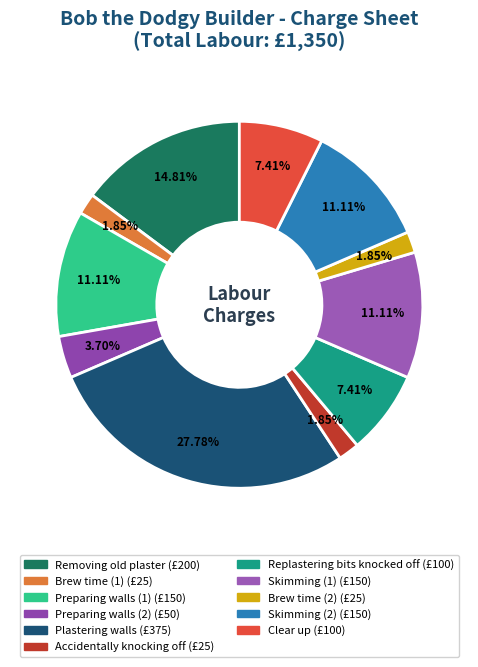

How many slices are in this pie chart?

11